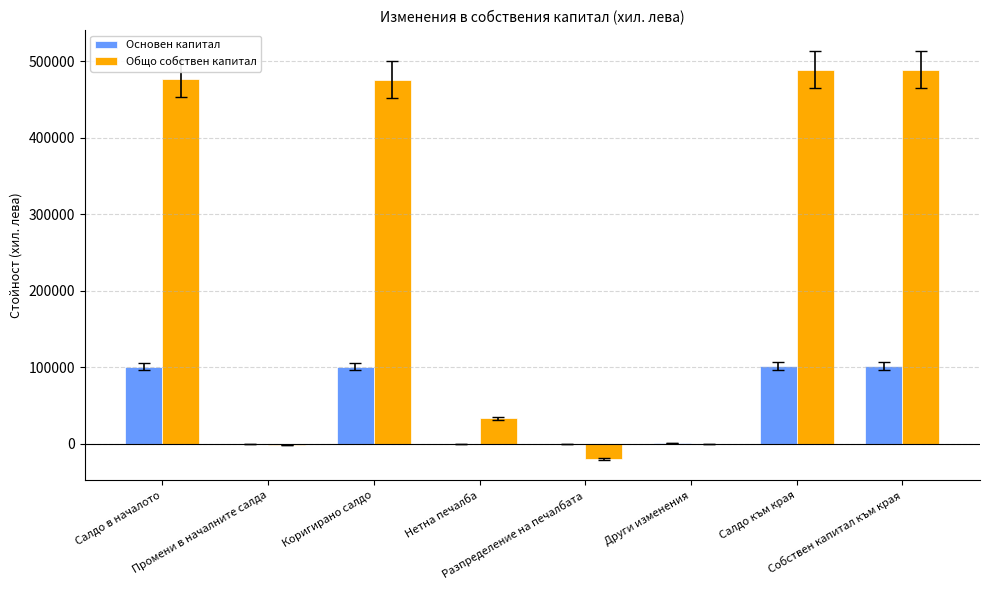

Which series has the largest total across all categories?

Общо собствен капитал